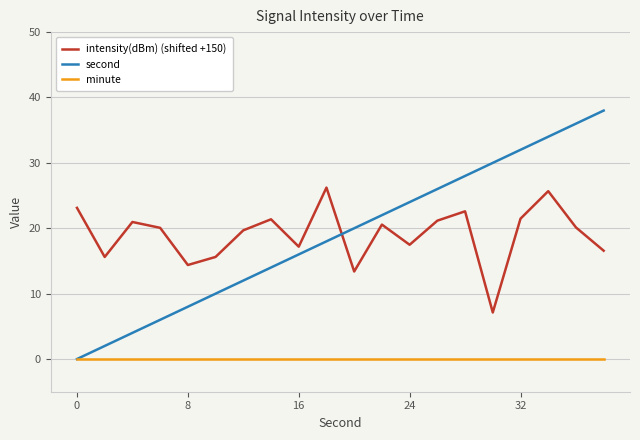

What is the highest value of the second series?

38.0